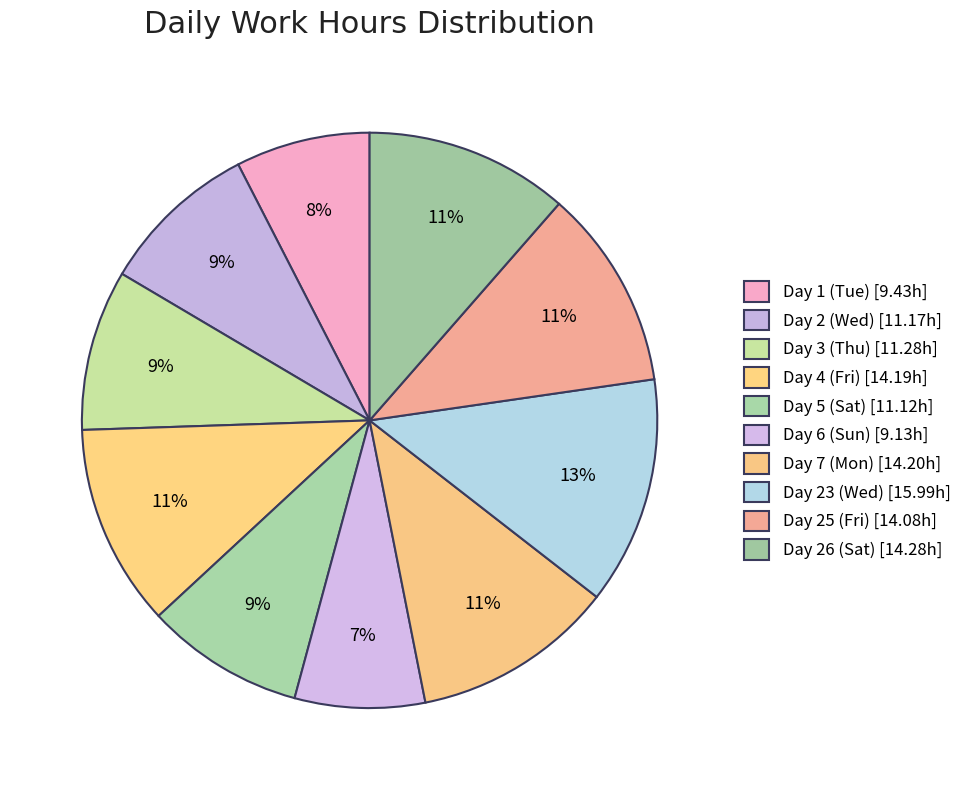

Is it true that Day 23 (Wed) is 13% of the pie?

True